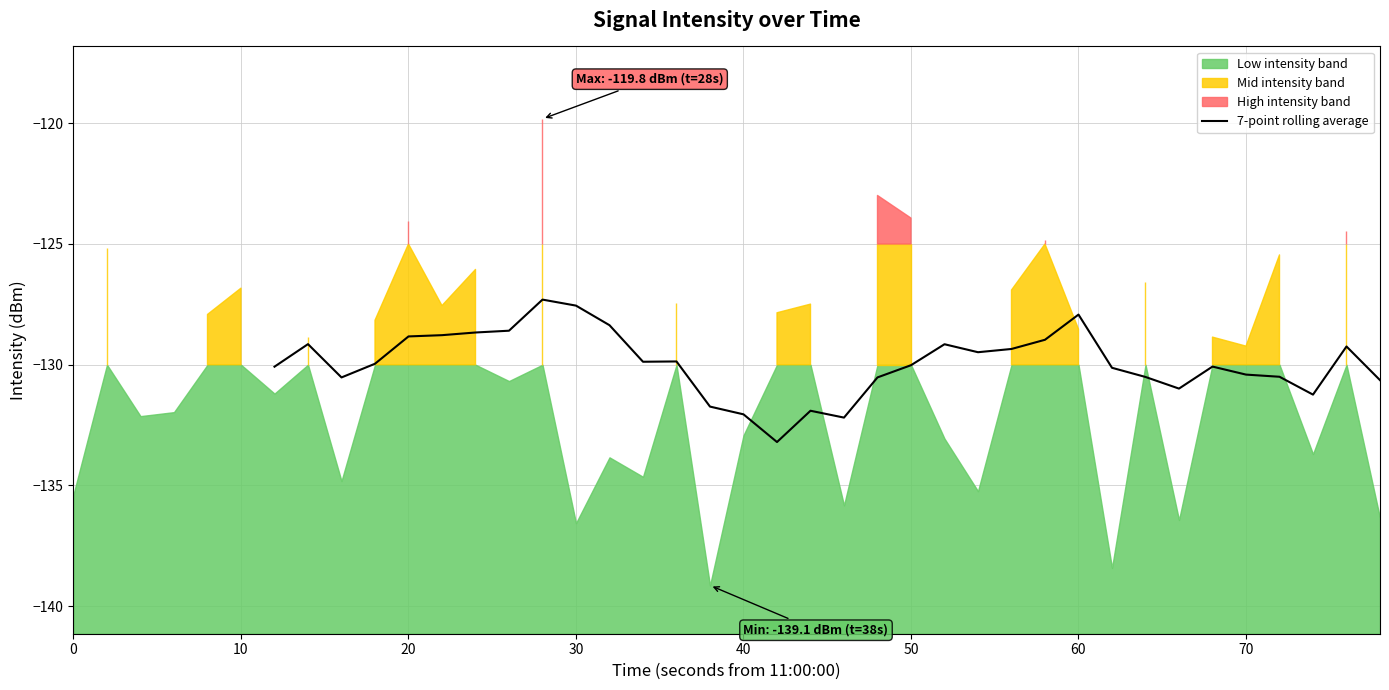

The value of 7-point rolling average at 60 is -199.5. True or false?

False